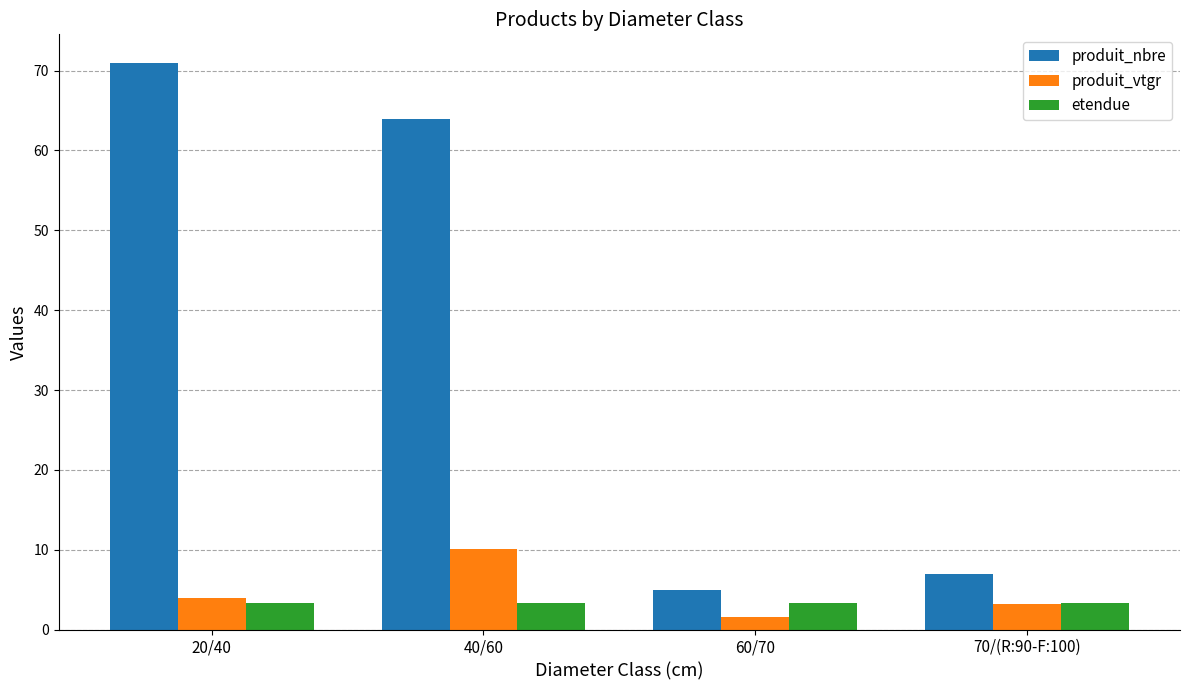

Rank the categories by produit_vtgr value from highest to lowest.

40/60, 20/40, 70/(R:90-F:100), 60/70